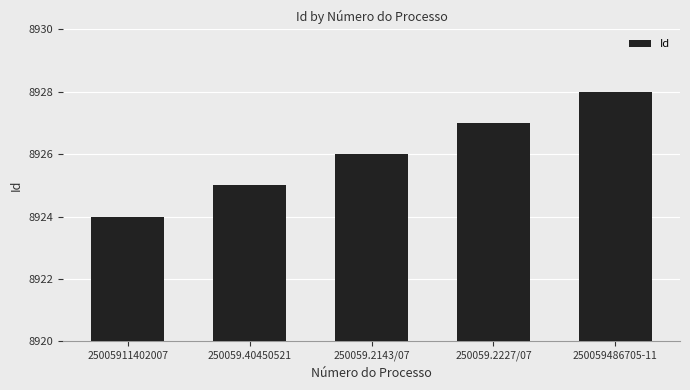

Are the bars horizontal?

No